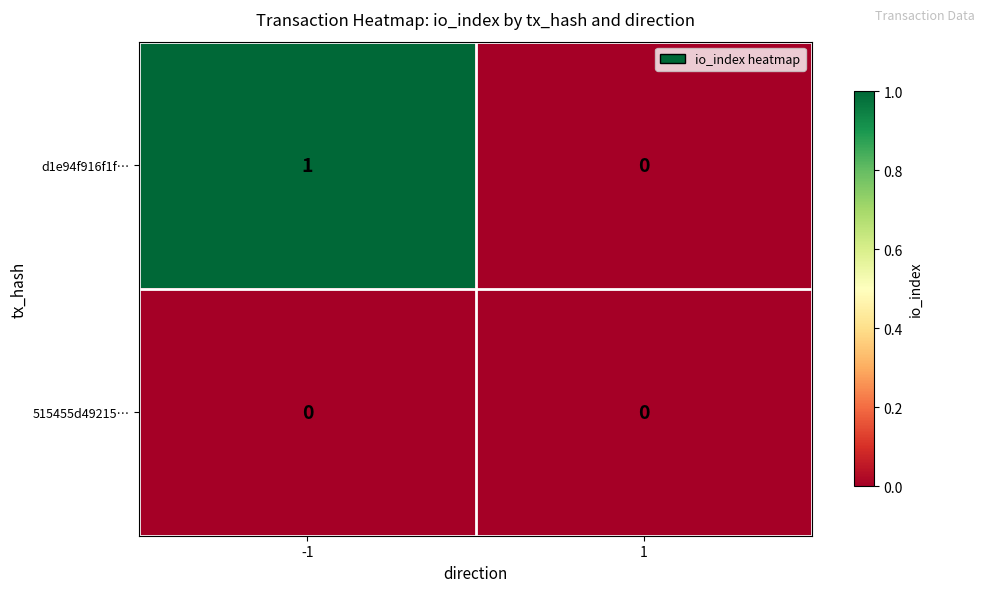

How many distinct data groups are displayed?

2